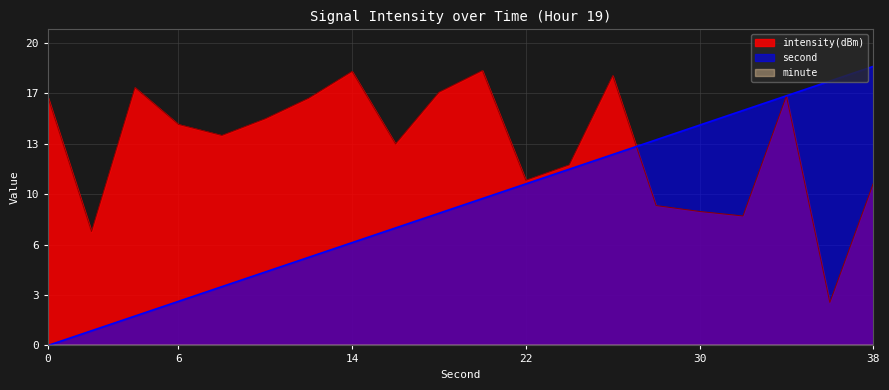

What is the difference between the maximum and second lowest values in the intensity(dBm) series?

11.0